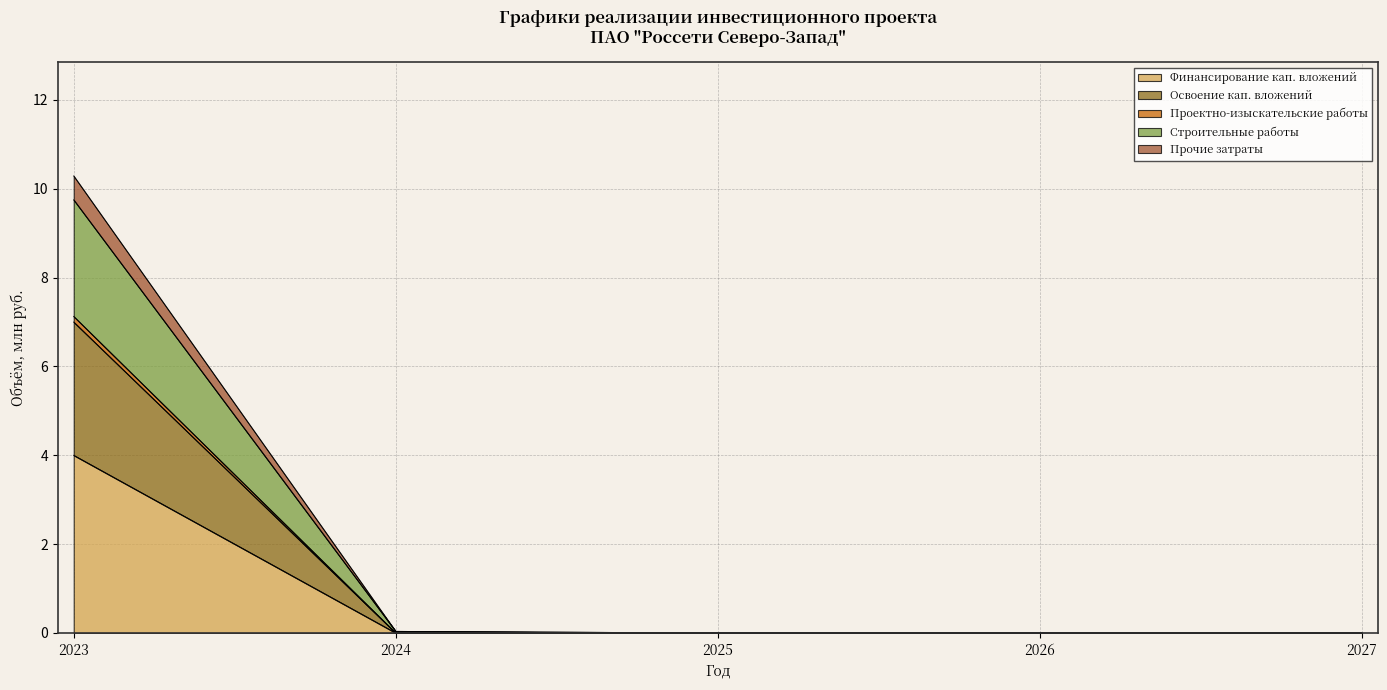

The value of Проектно-изыскательские работы at 2026 is 0.0. True or false?

True